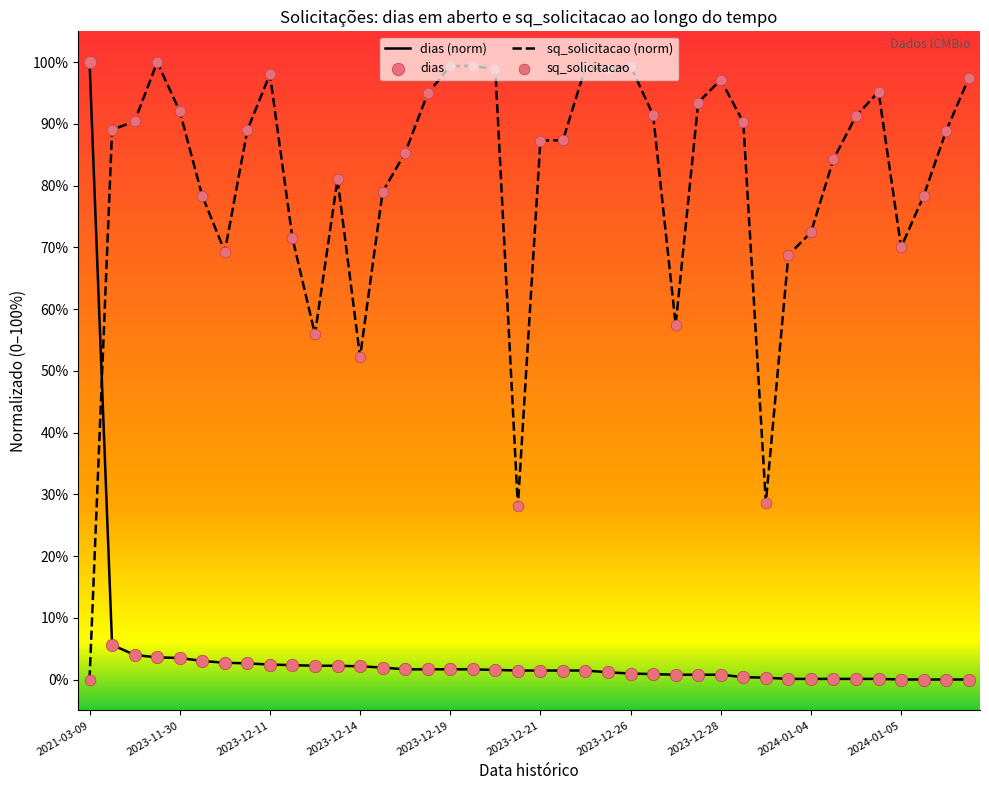

What is the difference between the maximum and minimum values in the sq_solicitacao (norm) series?

100.0